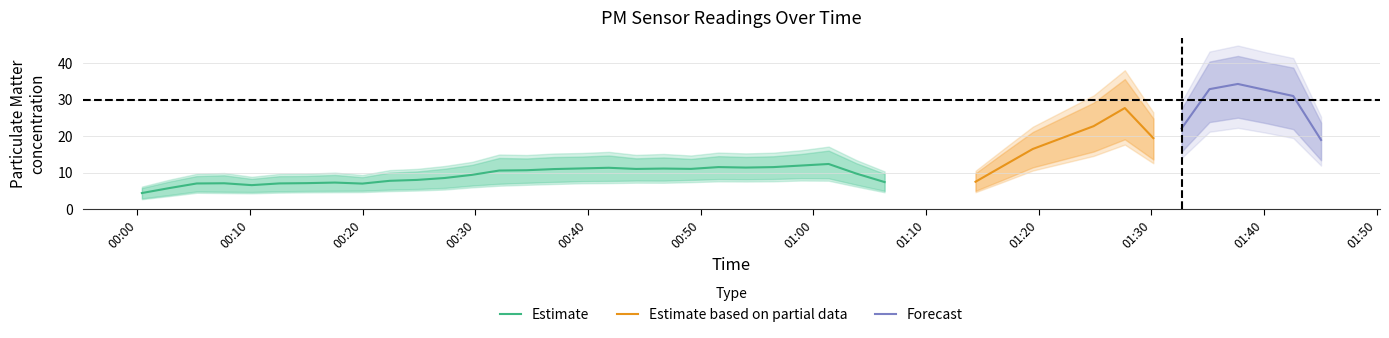

What is the value of the P2 point at the 34th from the left?

21.4